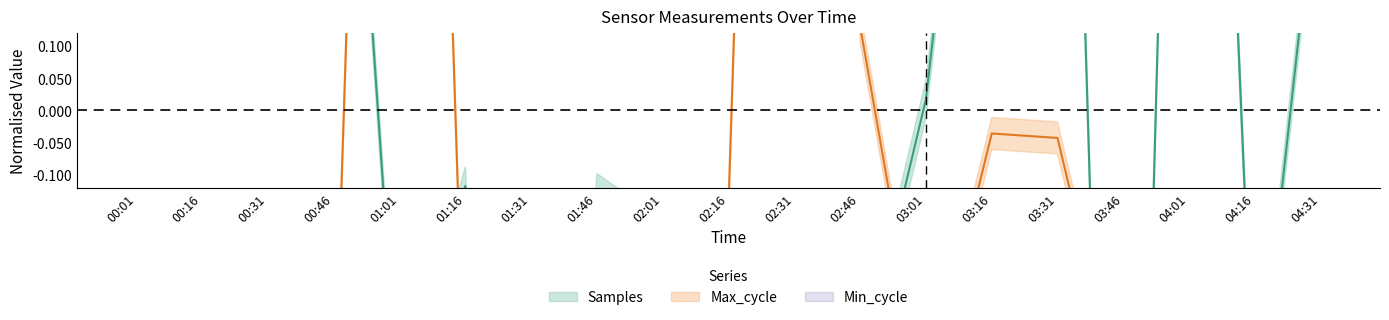

Between 01:31 and 03:46, which series saw the biggest shift?

Max_cycle